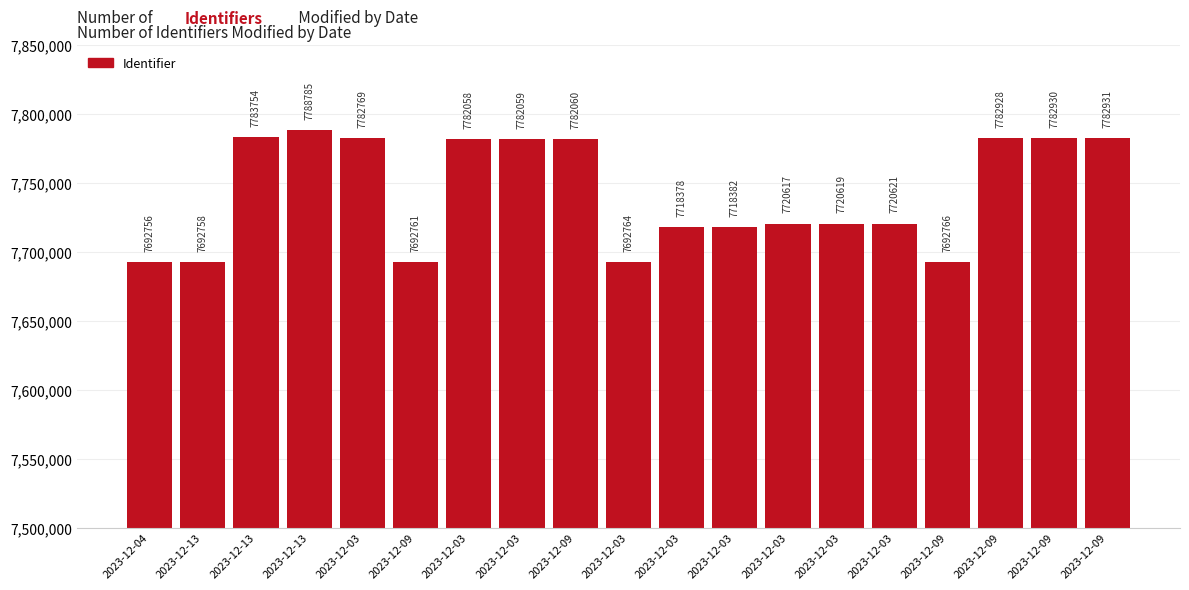

Which label corresponds to the largest value in the chart?

2023-12-13